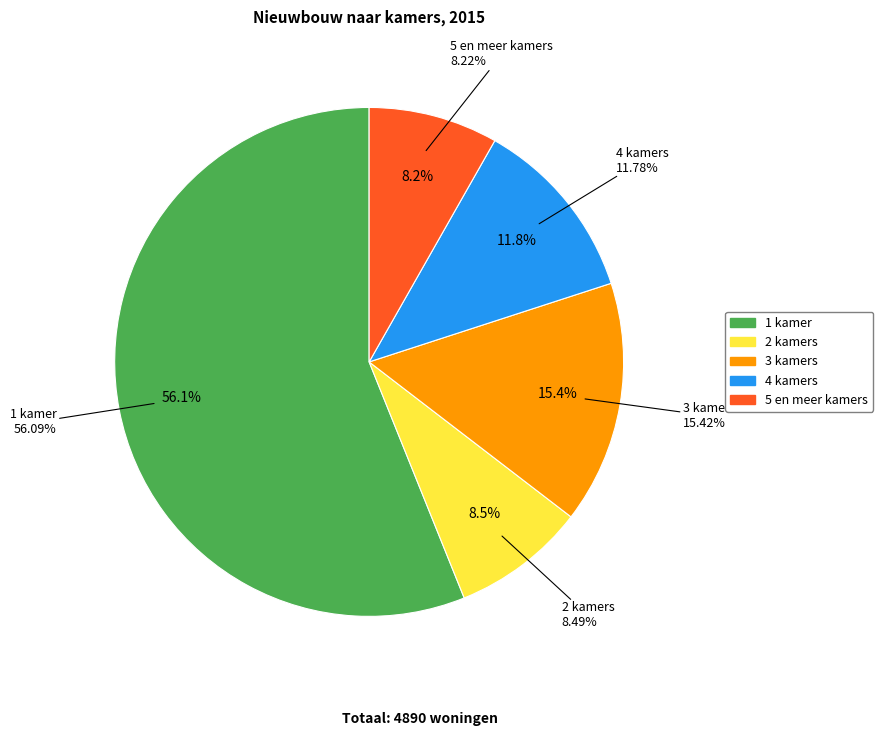

How many slices are in this pie chart?

5